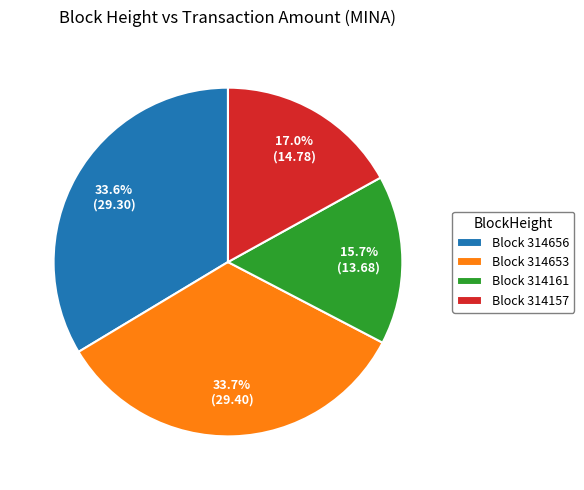

Is there any slice that represents more than half of the pie?

No